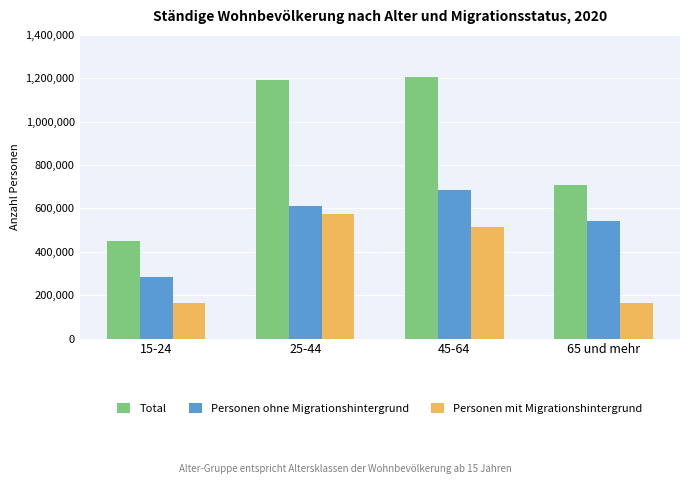

List the labels in order of Personen ohne Migrationshintergrund value, largest first.

45-64, 25-44, 65 und mehr, 15-24